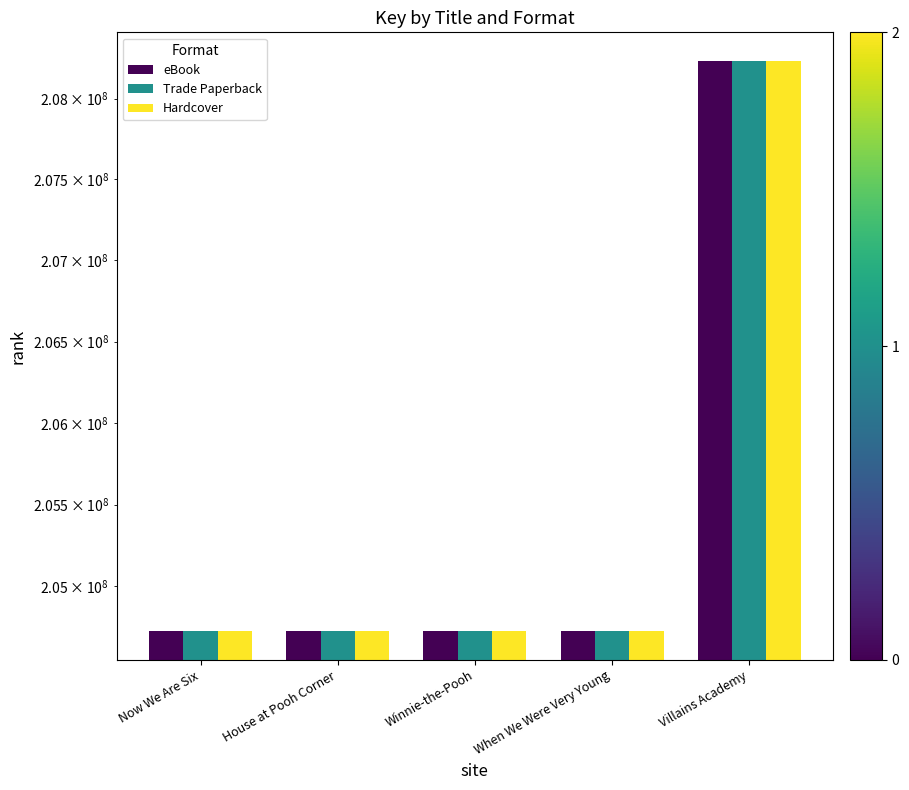

What is the sum of all Hardcover values?

1027143860